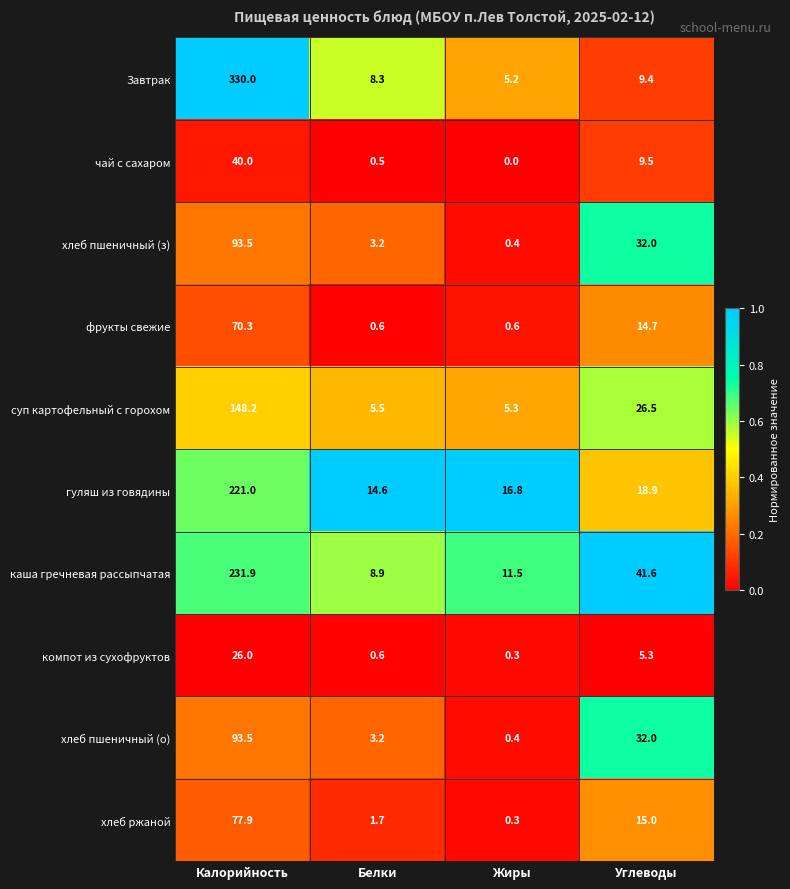

The value of чай с сахаром at Жиры is 0.0. True or false?

True